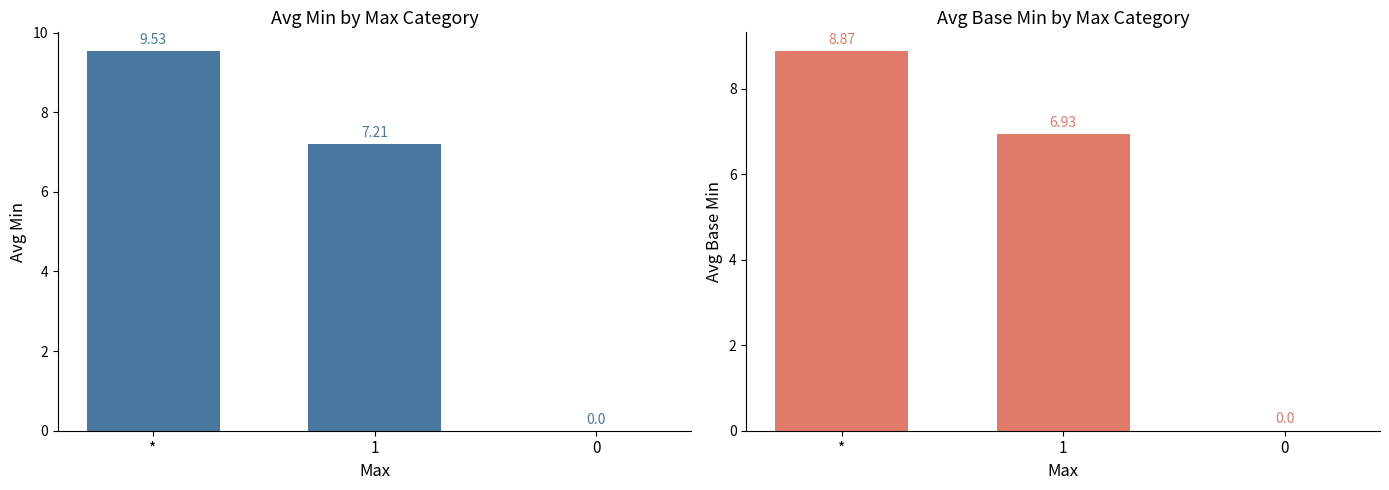

What is the approximate value of Min at *?

9.5